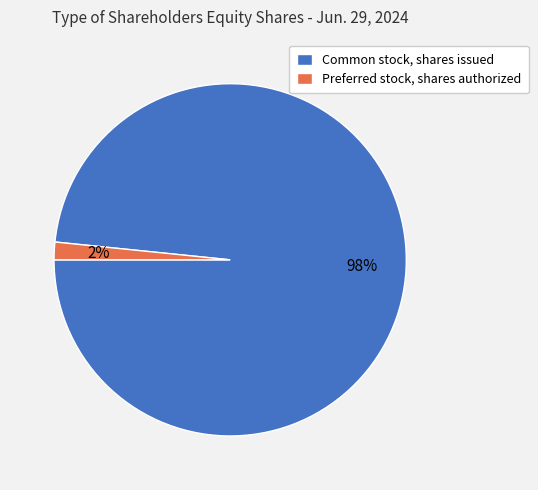

Count the number of slices in the pie.

2